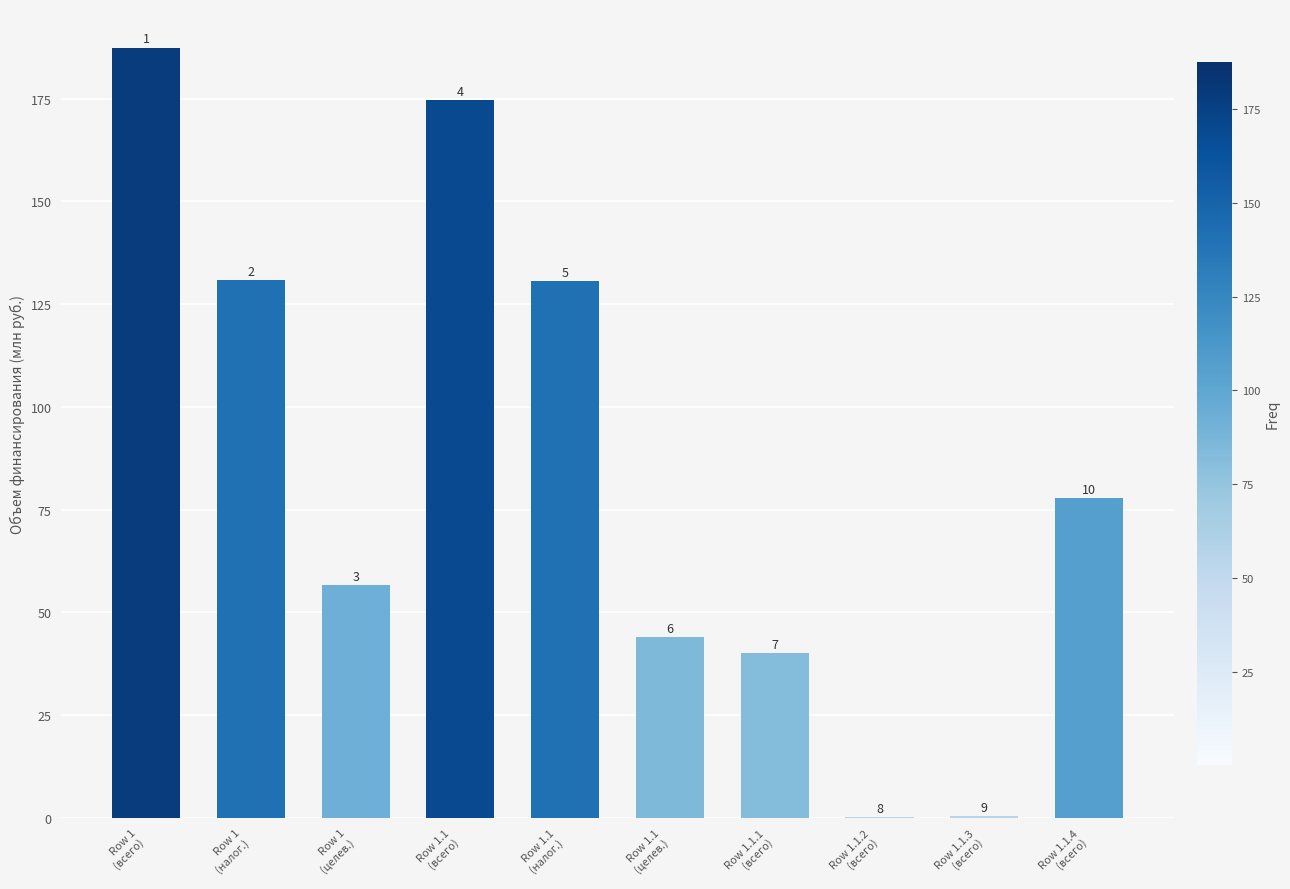

How many series are shown in this chart?

1